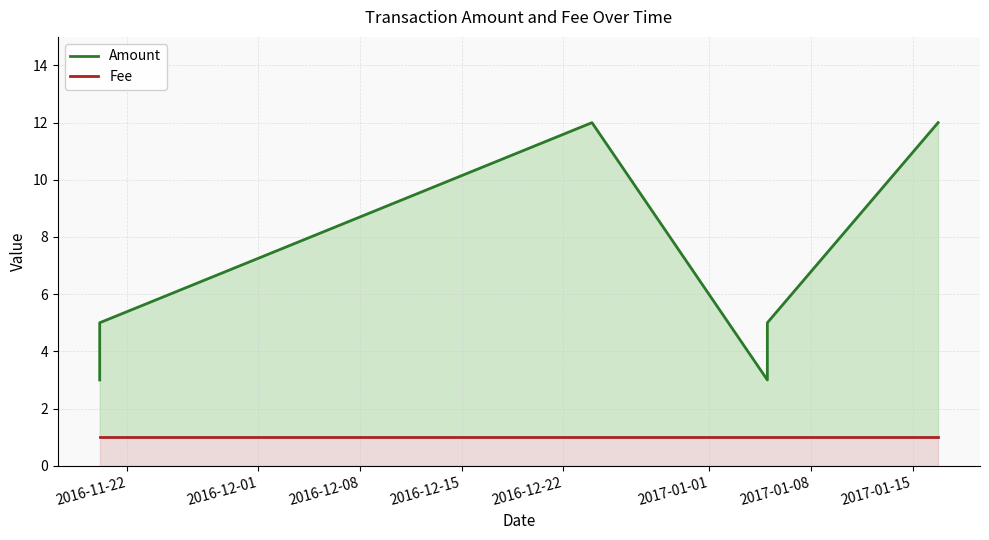

What is the label of the 1st point from the right?

2017-01-15